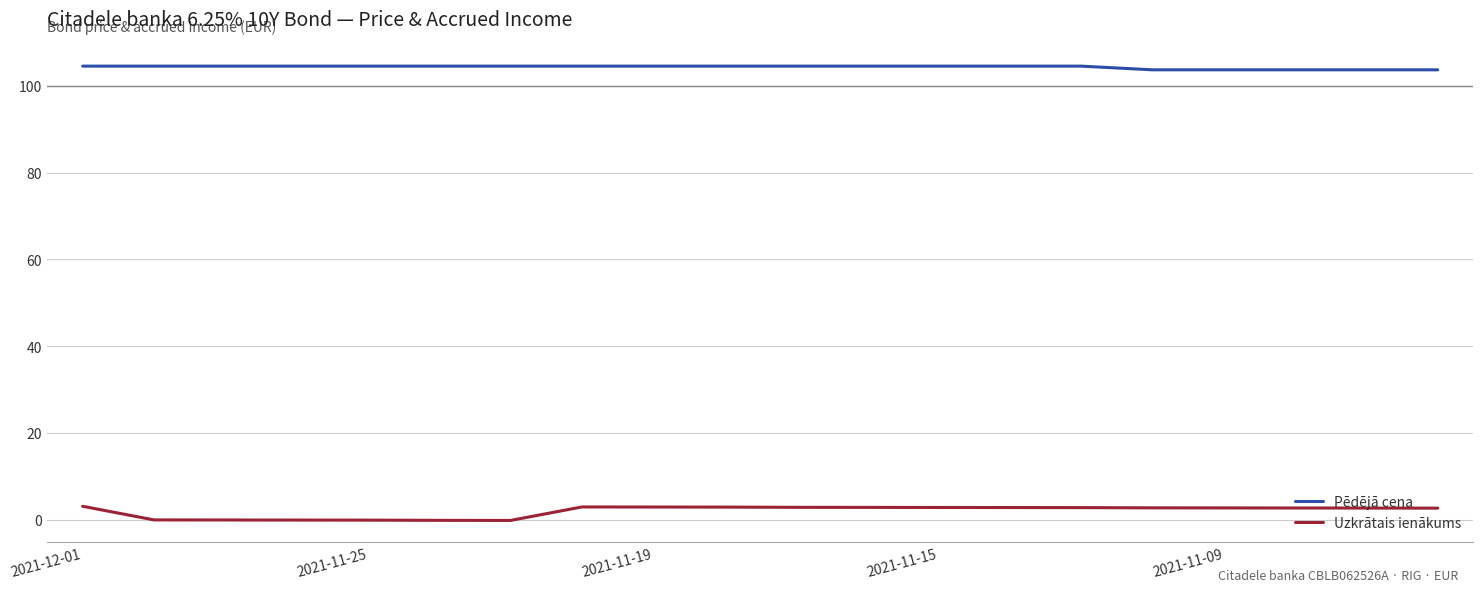

True or false: Uzkrātais ienākums and Pēdējā cena intersect in this chart.

False